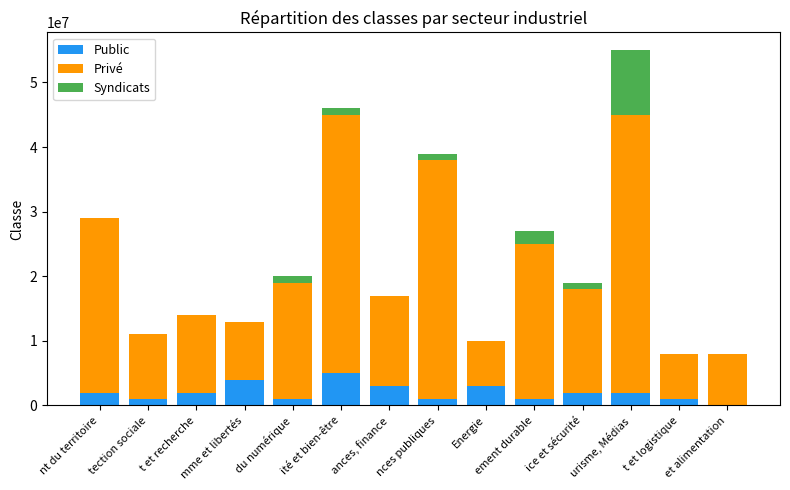

What is the sum of all Public values?

28000000